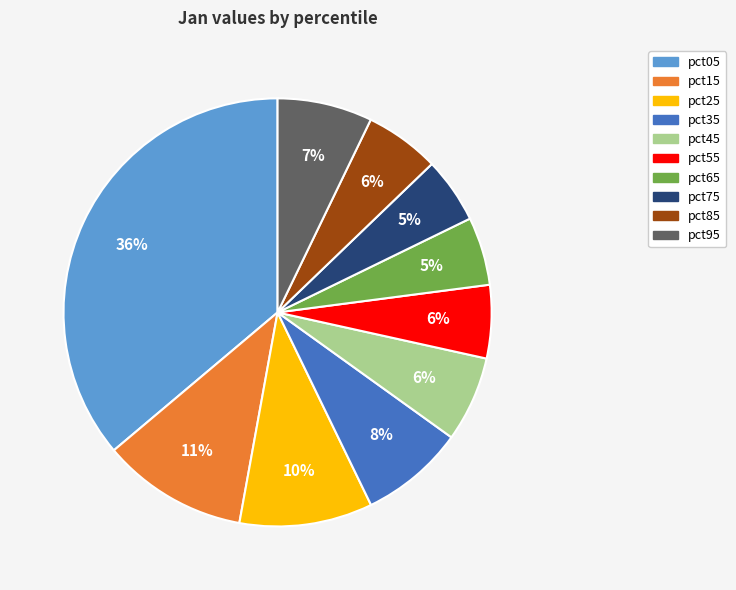

Which slice is the largest?

pct05